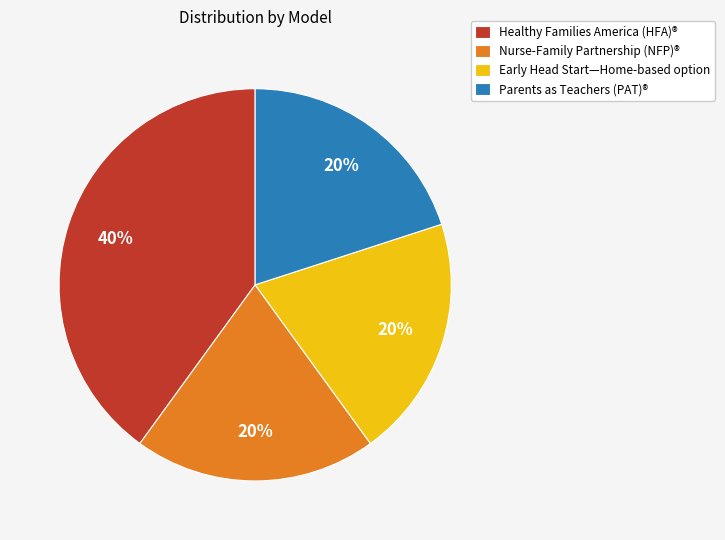

Does Early Head Start—Home-based option account for over 50% of the chart?

No